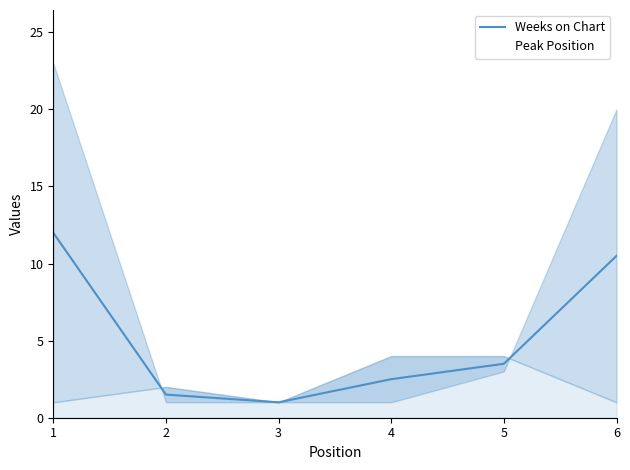

How many times do Weeks on Chart and Peak Position cross each other?

2